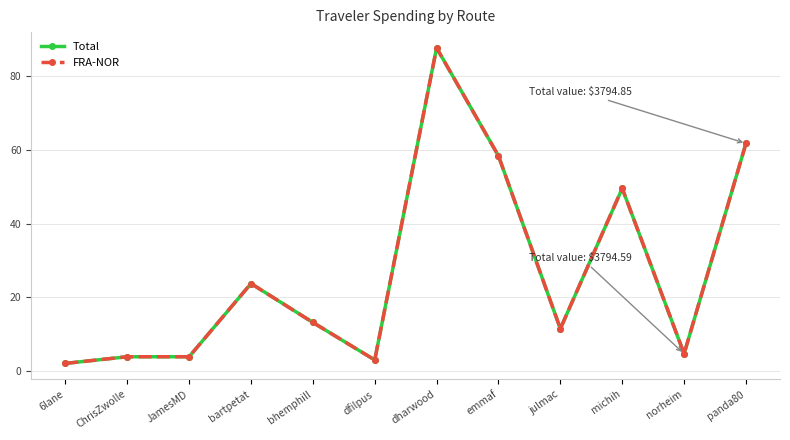

True or false: FRA-NOR has more than 1 points higher than both neighbors.

True